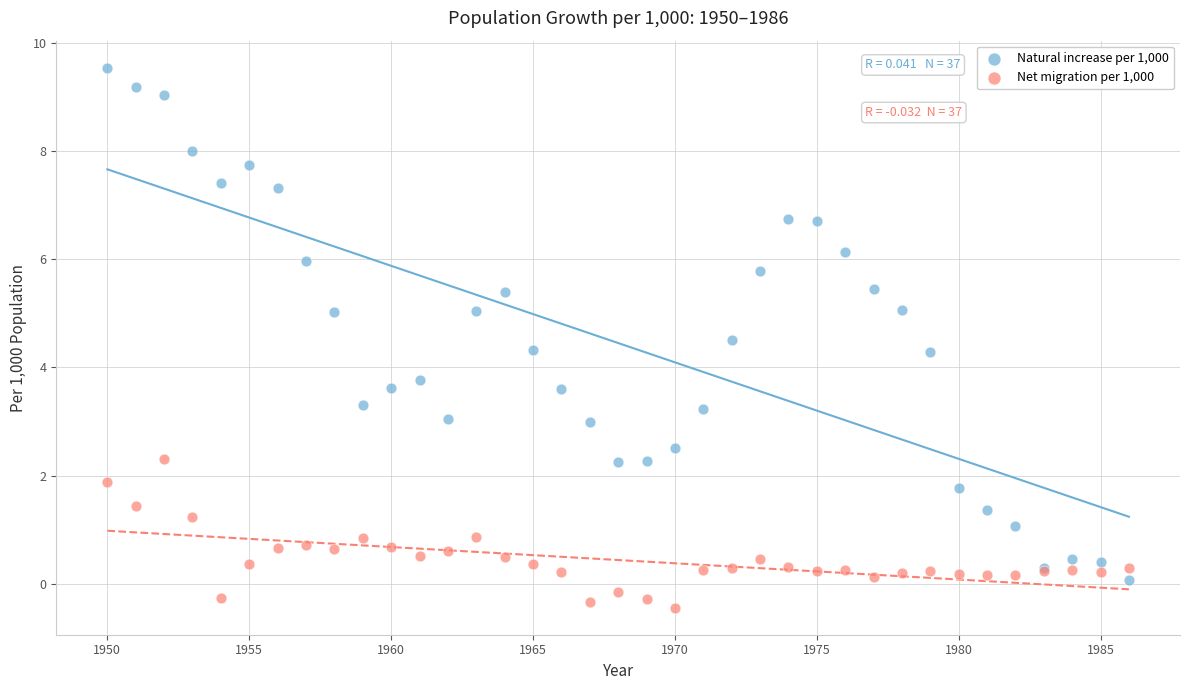

What is the X range (max minus min) for the scatter plot?

36.0